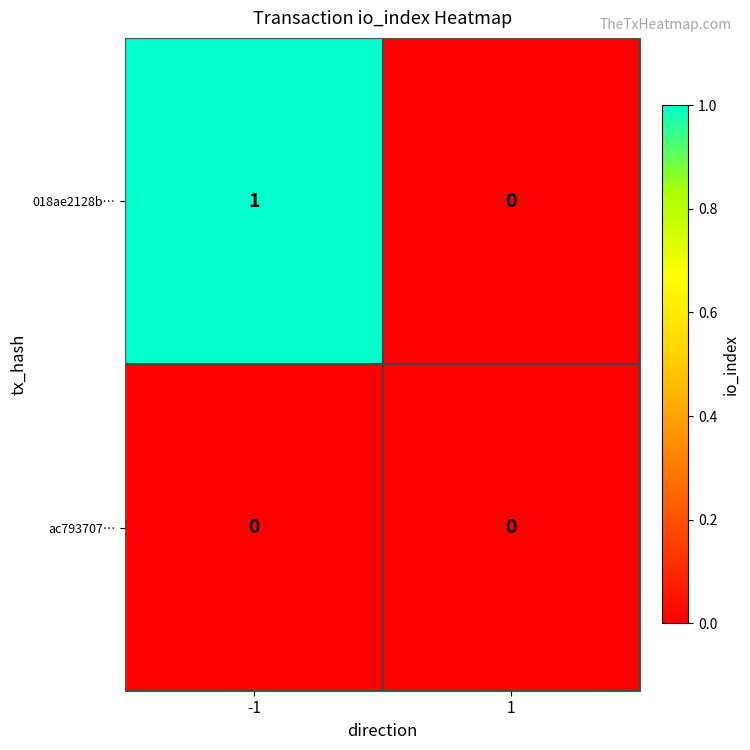

Rank the series by their maximum value, from lowest to highest.

ac793707…, 018ae2128b…